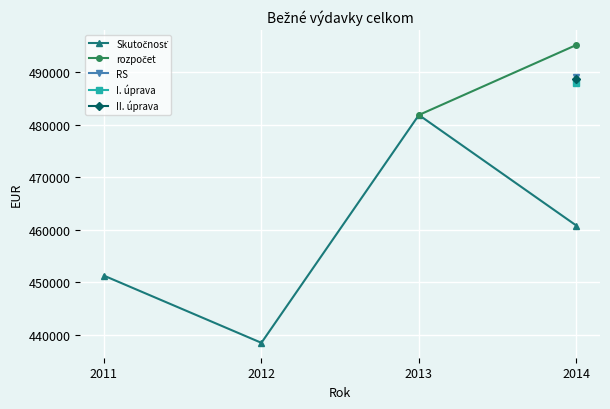

Which category has the lowest value across all series?

2012